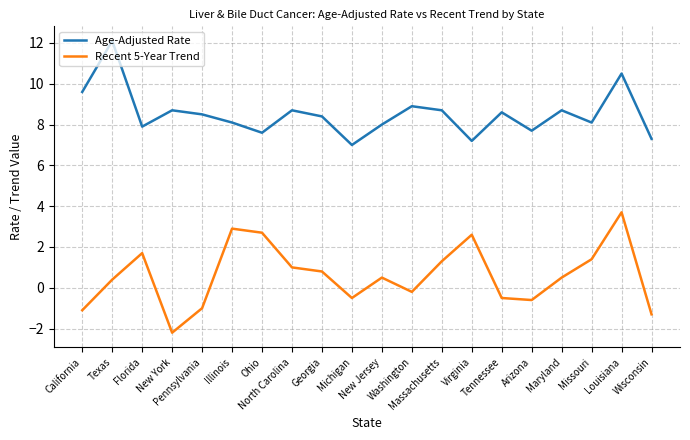

True or false: Age-Adjusted Rate has a value of 4.7 at Louisiana.

False